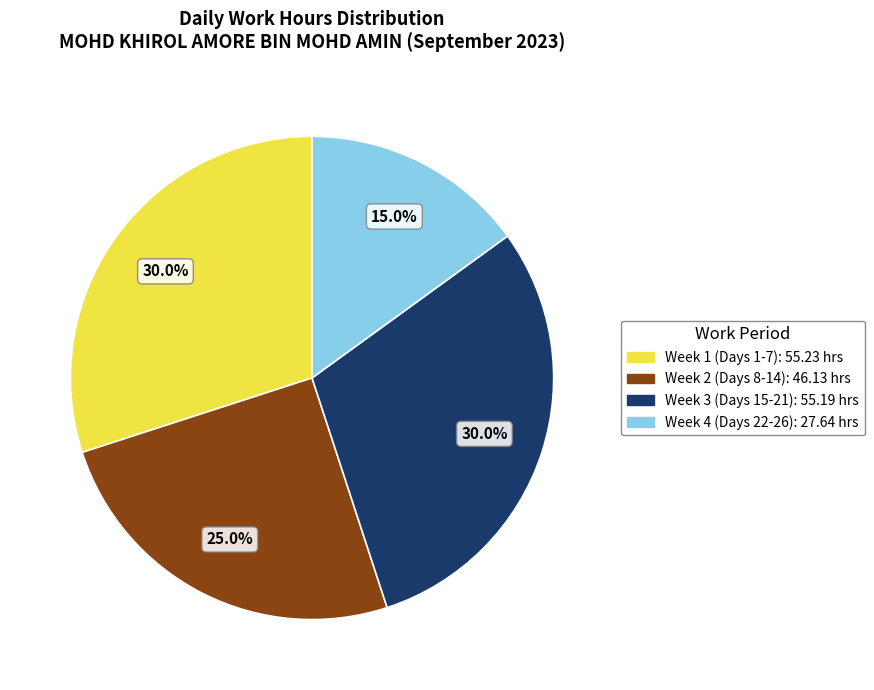

Is there a majority slice in this chart?

No